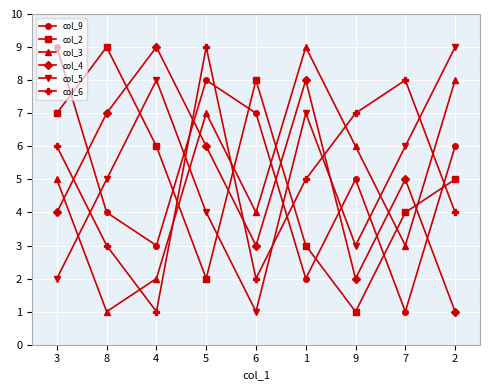

The value of col_9 at 8 is 4. True or false?

True